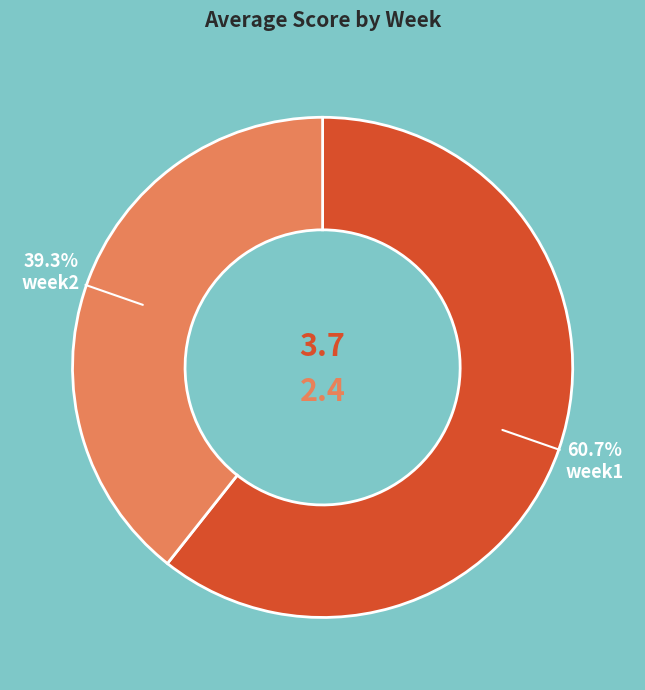

Rank the categories by value from highest to lowest.

week1, week2